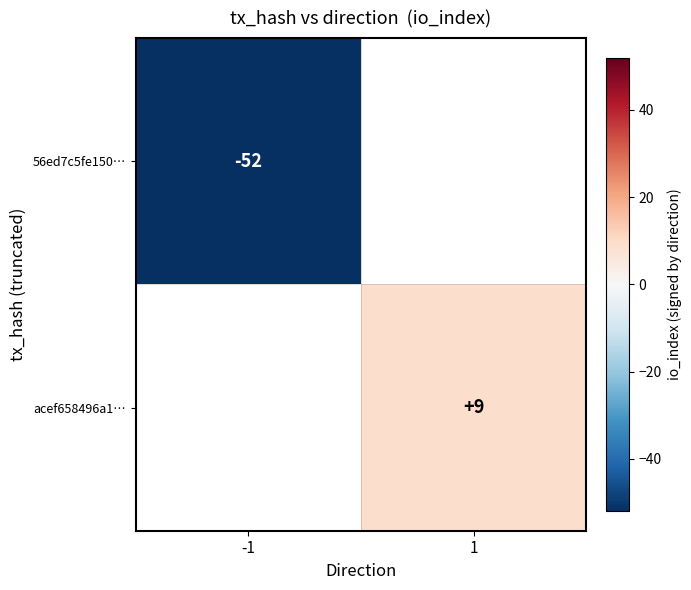

Is it true that acef658496a1… equals 12 at 1?

False